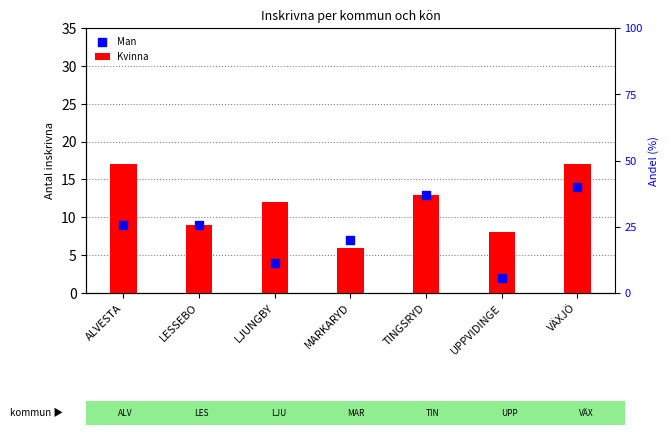

What are all the series names shown in the legend?

Kvinna, Man